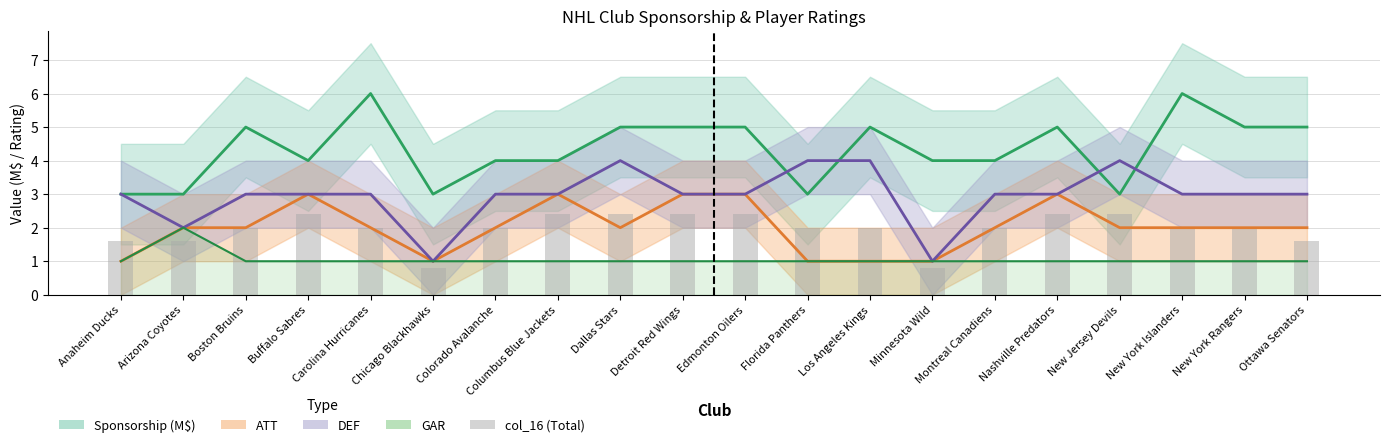

What value does the data have at Chicago Blackhawks?

0.8